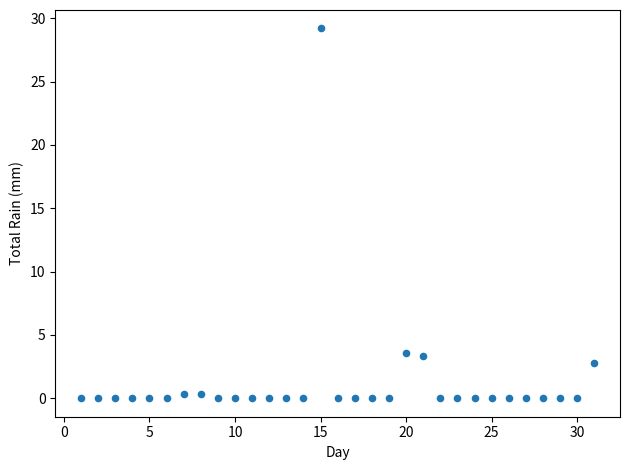

What is the range of Y values (max minus min)?

29.2